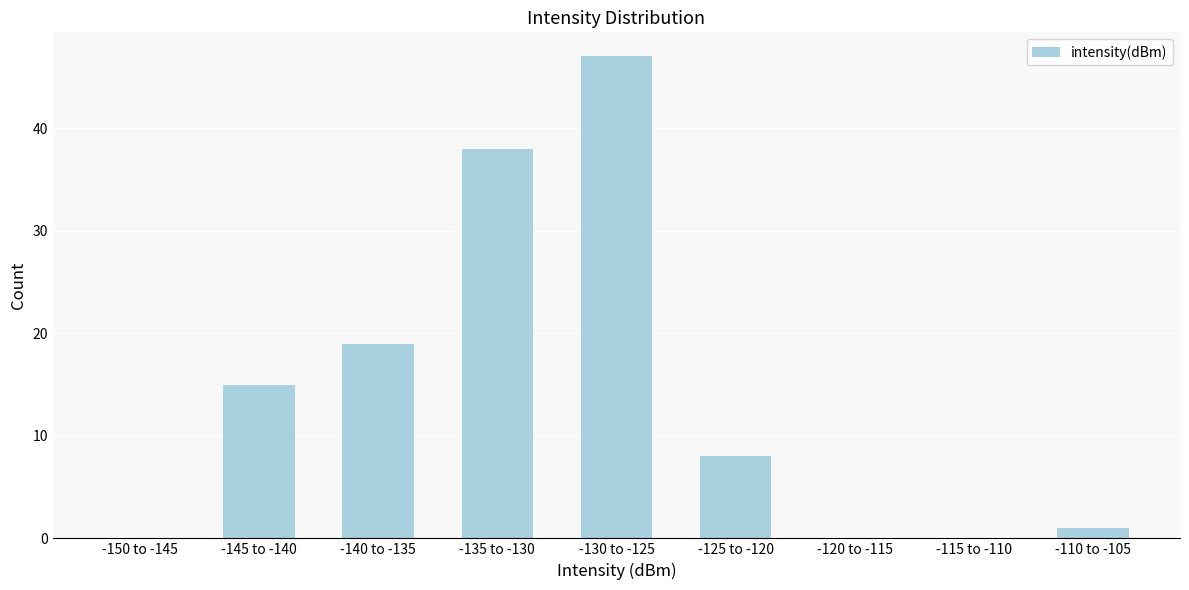

Reading left to right, what are all the values shown in this chart?

-150 to -145=0	-145 to -140=15	-140 to -135=19	-135 to -130=38	-130 to -125=47	-125 to -120=8	-120 to -115=0	-115 to -110=0	-110 to -105=1